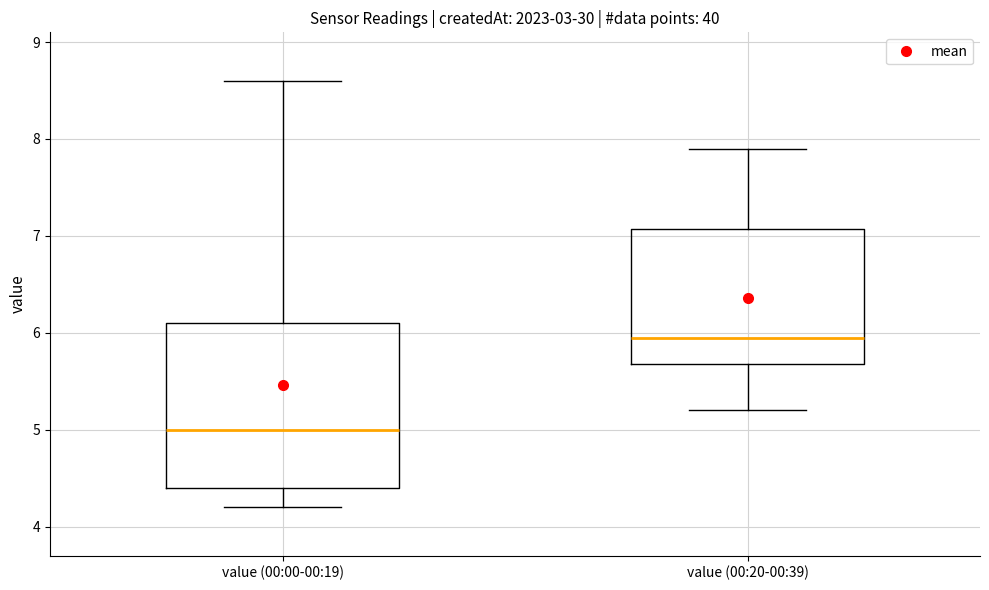

Where does the median line of the box for value (00:00-00:19) sit on the y-axis? The values are not printed on the chart, so give them approximately, as read against the axis.

5.0